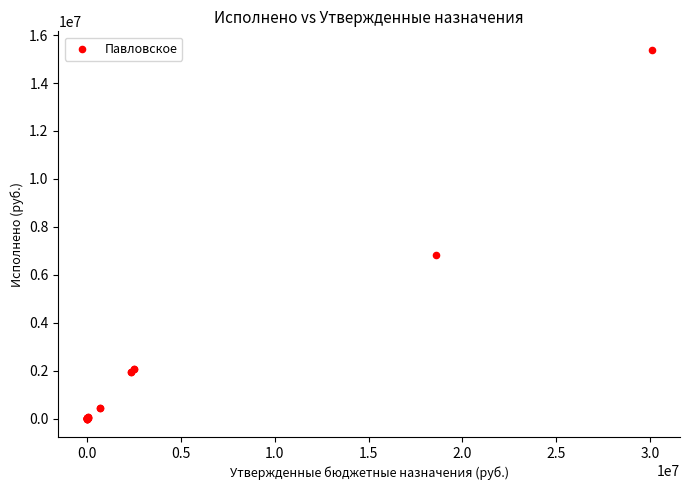

What Y value in the scatter plot is closest to 7693546?

6840347.9